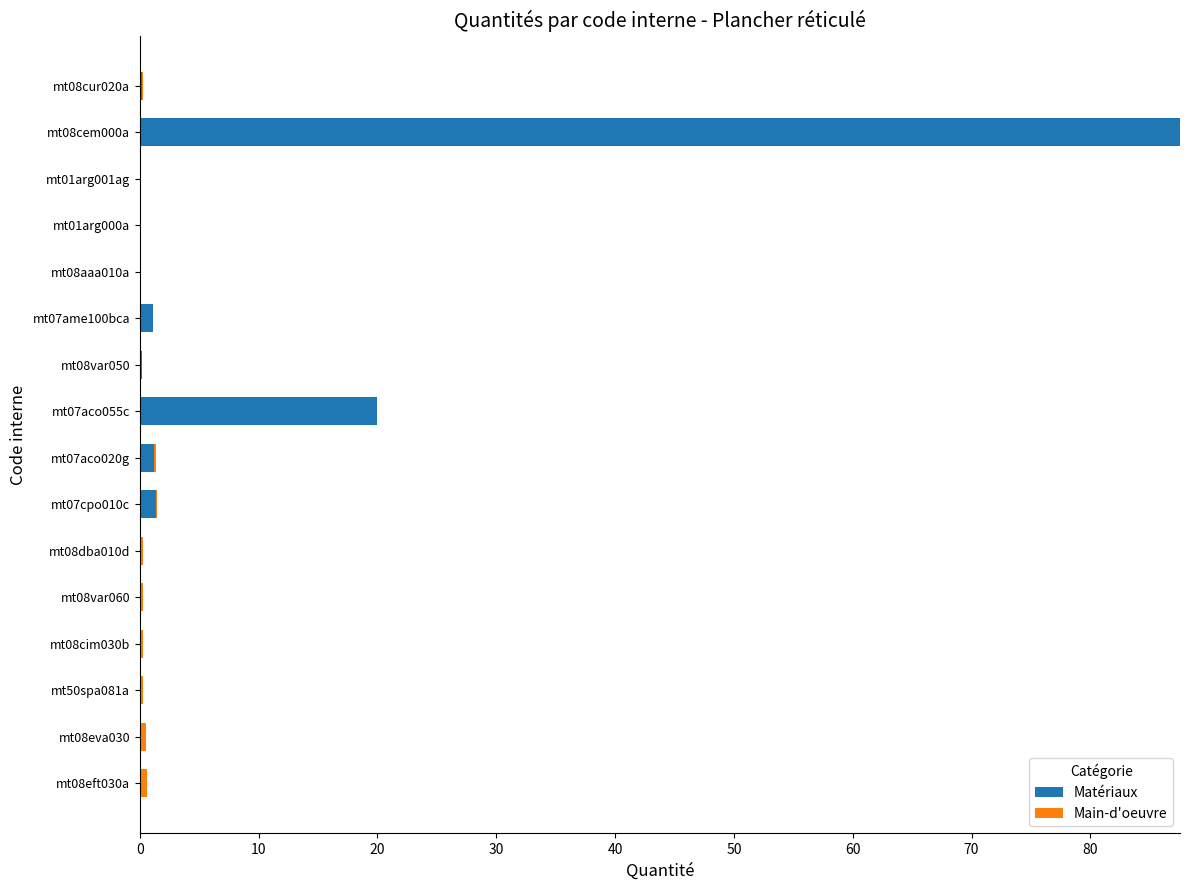

At which category is the sum across all series the highest?

mt08cem000a